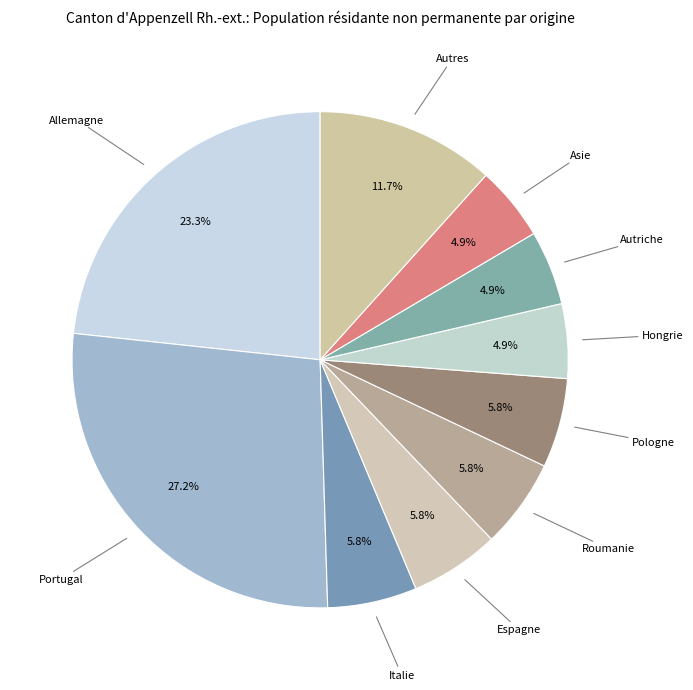

Do Roumanie and Pologne together represent more than half of the pie?

No